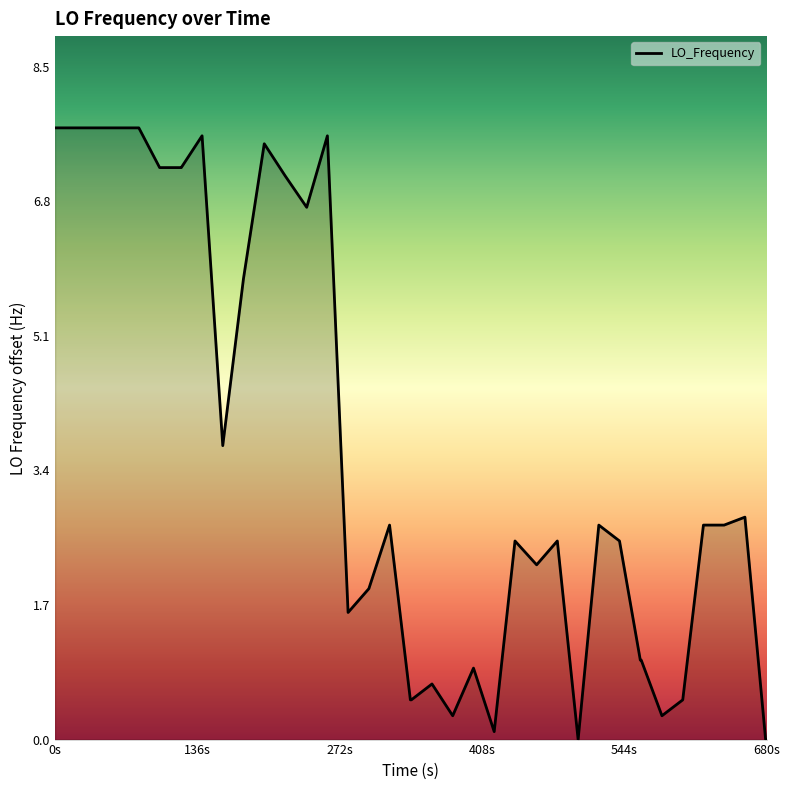

What is the difference between the maximum and minimum values?

7.7